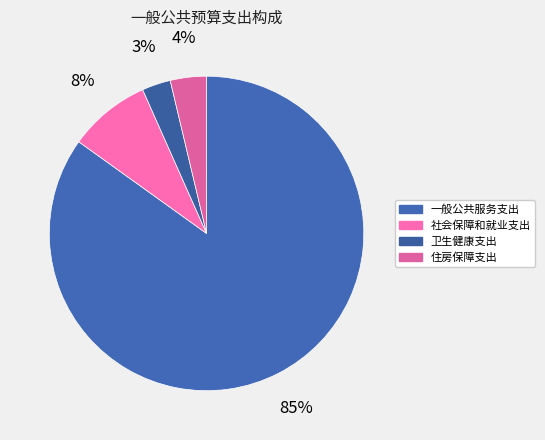

Which category has the smallest portion of the pie?

卫生健康支出